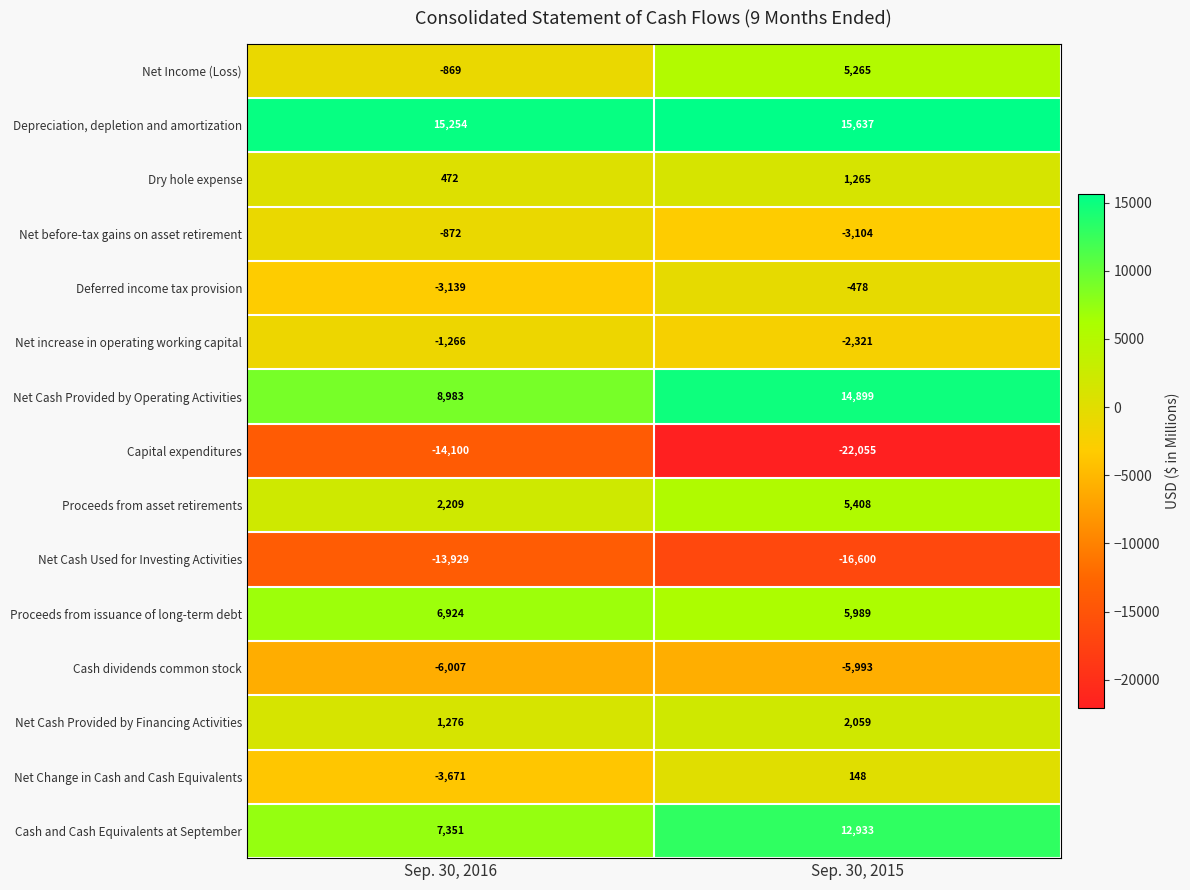

The Dry hole expense series shows 472 at Sep. 30, 2016. True or false?

True